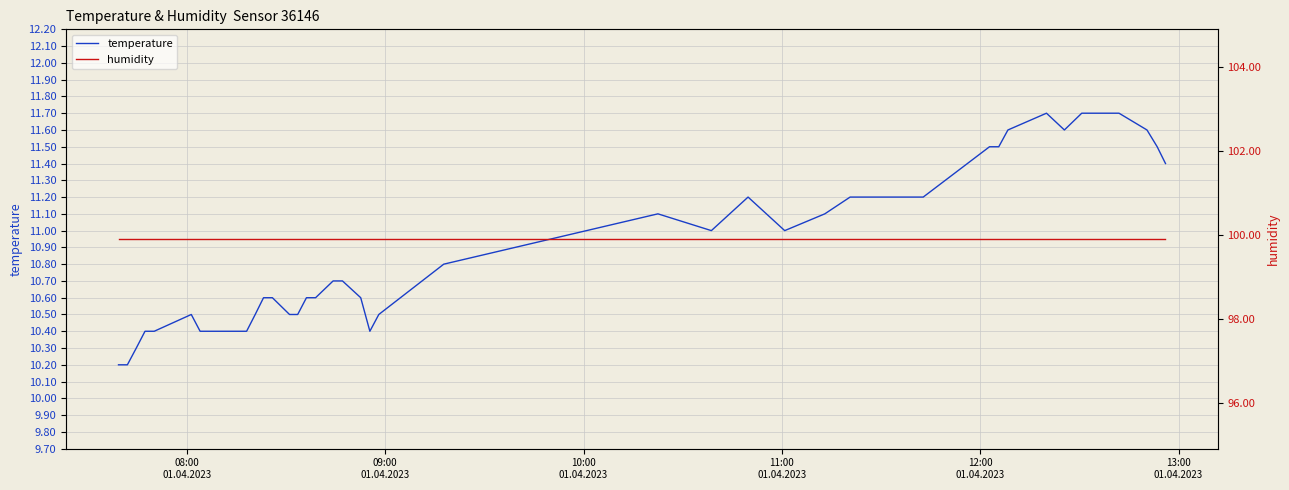

Rank the series by their maximum value, from highest to lowest.

humidity, temperature